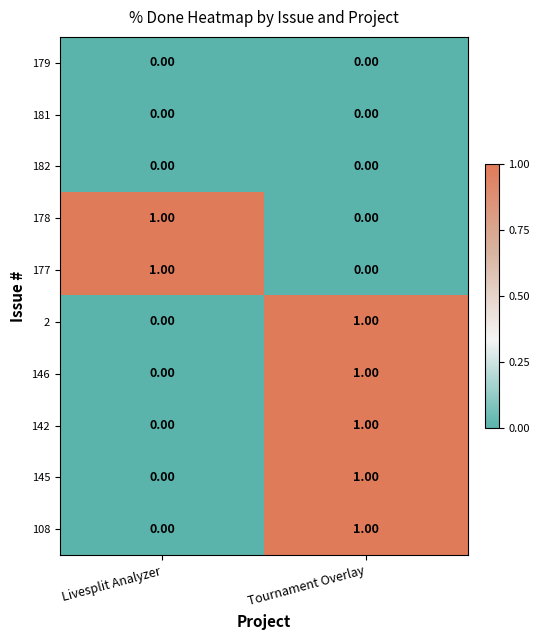

Is the value of 181 at Livesplit Analyzer greater than the value of 145 at Tournament Overlay?

No